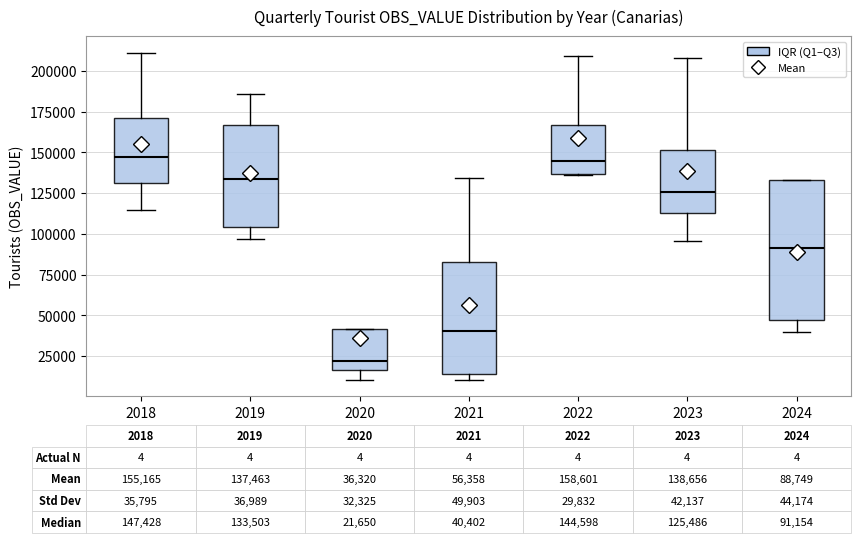

Which box's median line is the lowest?

2020